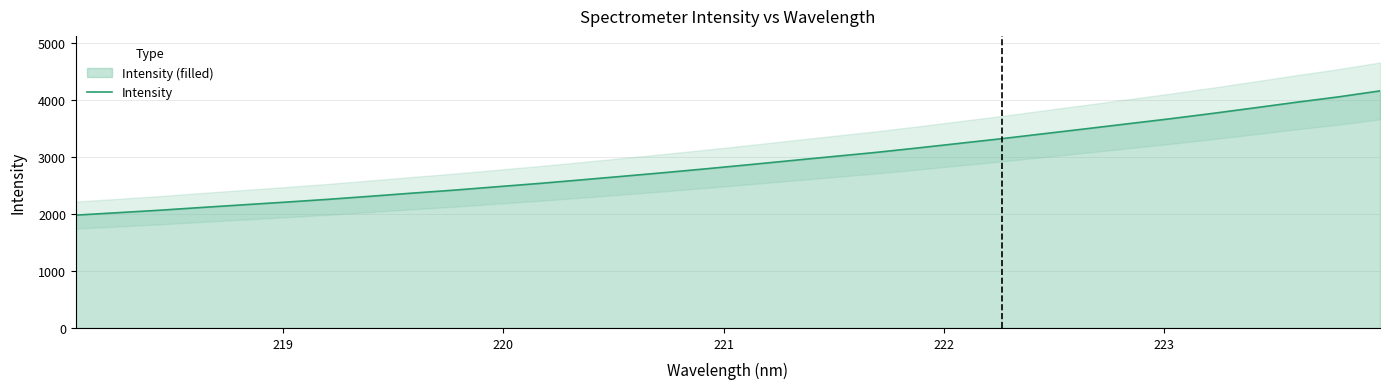

What is the lowest value of the Intensity series?

1982.5